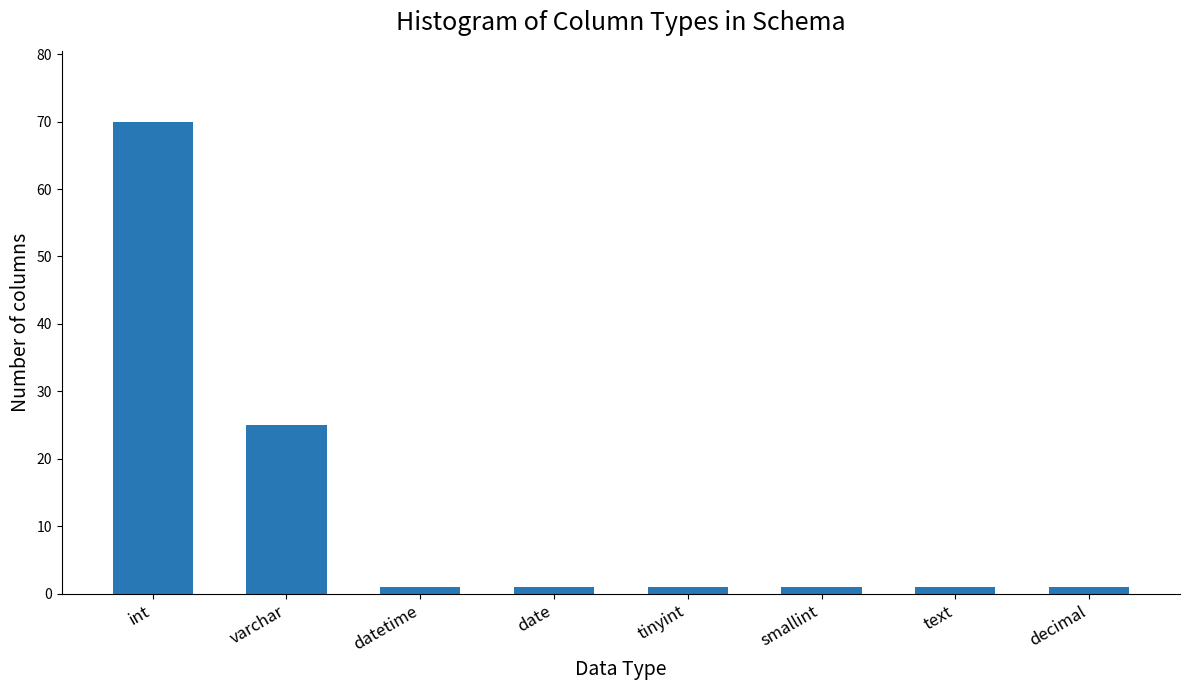

Reading left to right, extract all data points from this chart.

int=70	varchar=25	datetime=1	date=1	tinyint=1	smallint=1	text=1	decimal=1